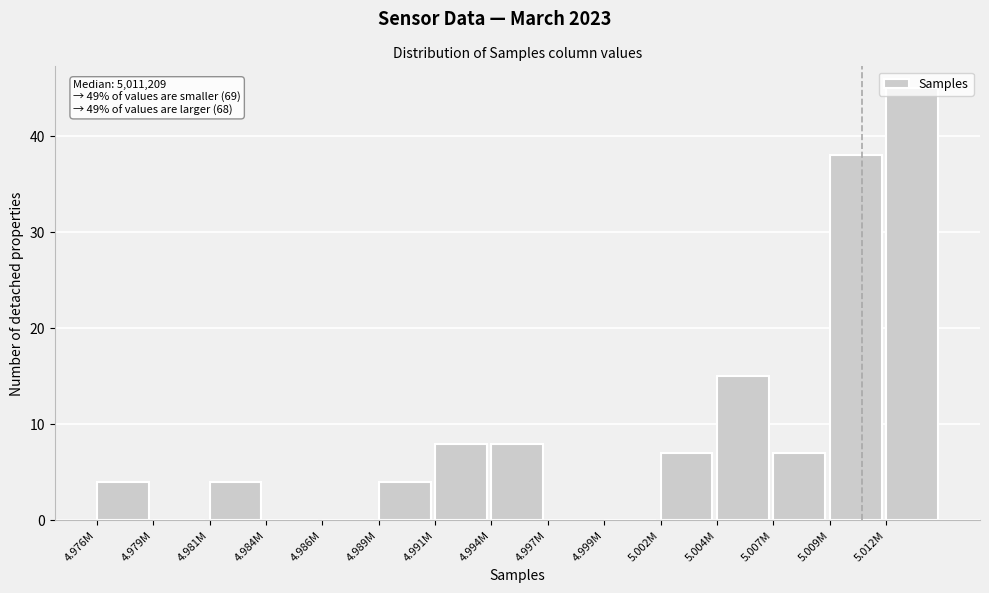

Is it true that the value at 4.994M is 8?

True